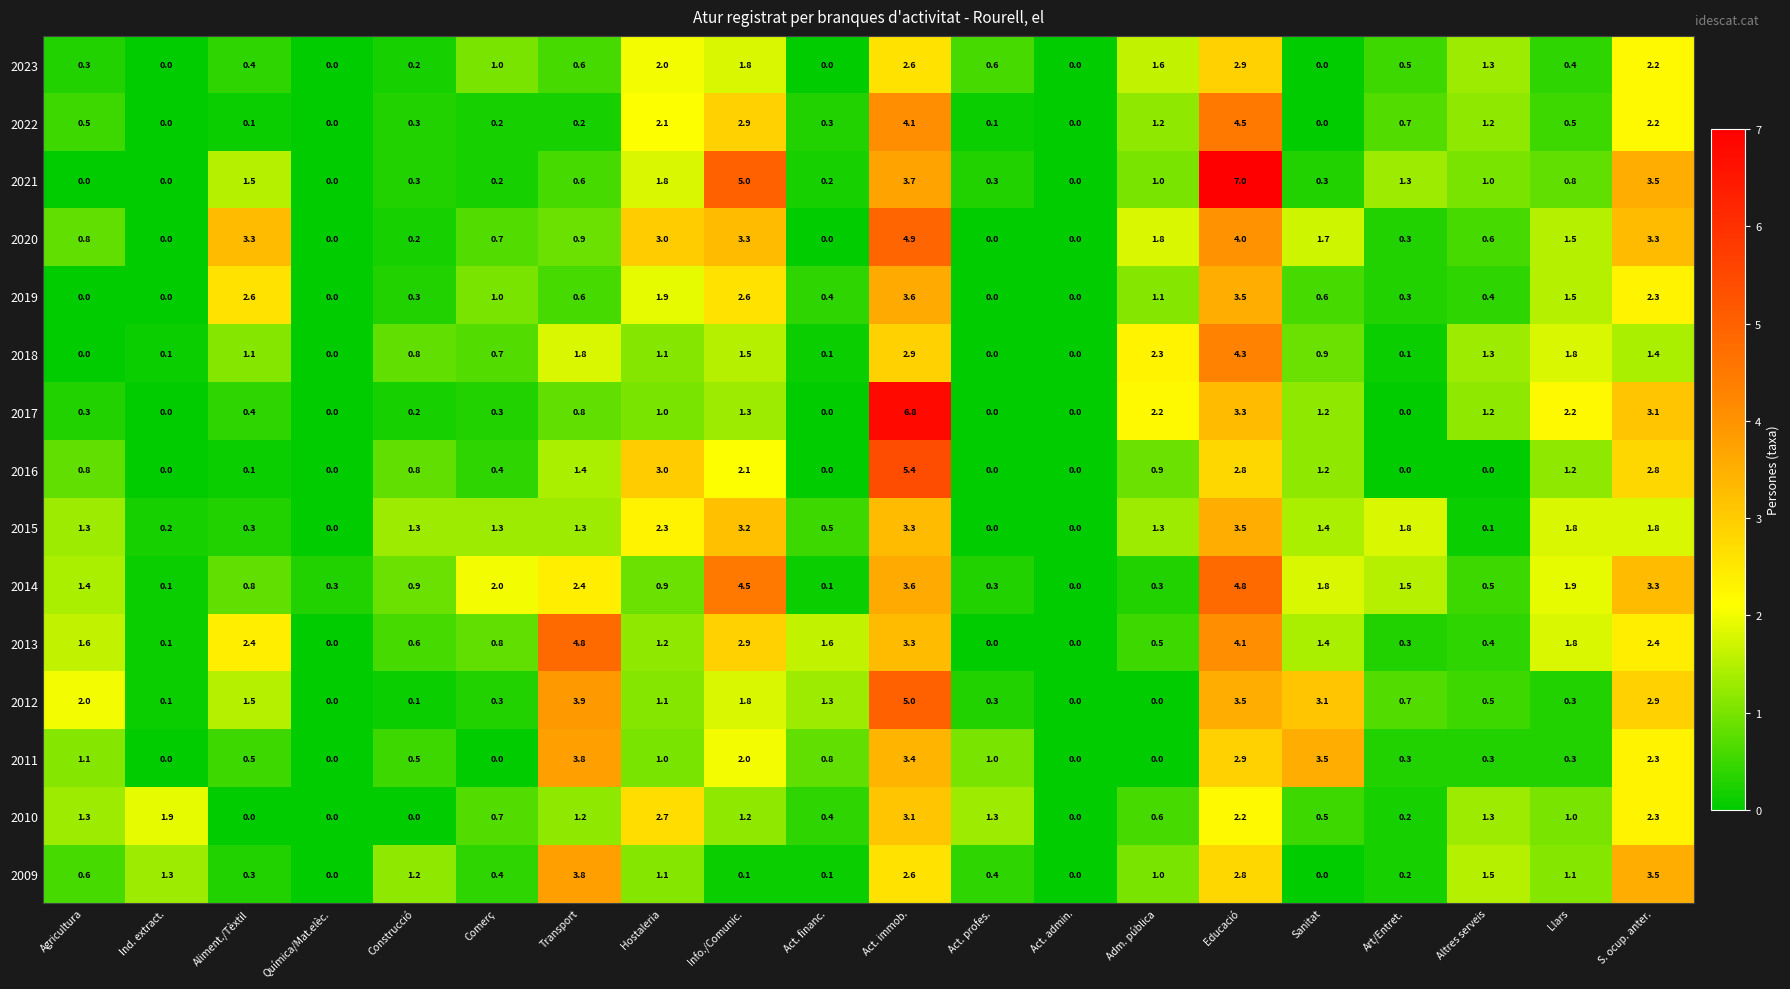

At which category is the sum across all series the highest?

Act. immob.